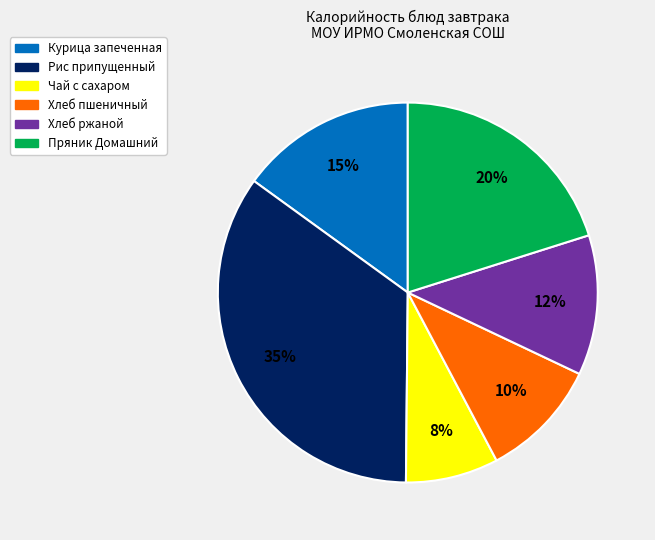

Does Пряник Домашний account for over 50% of the chart?

No